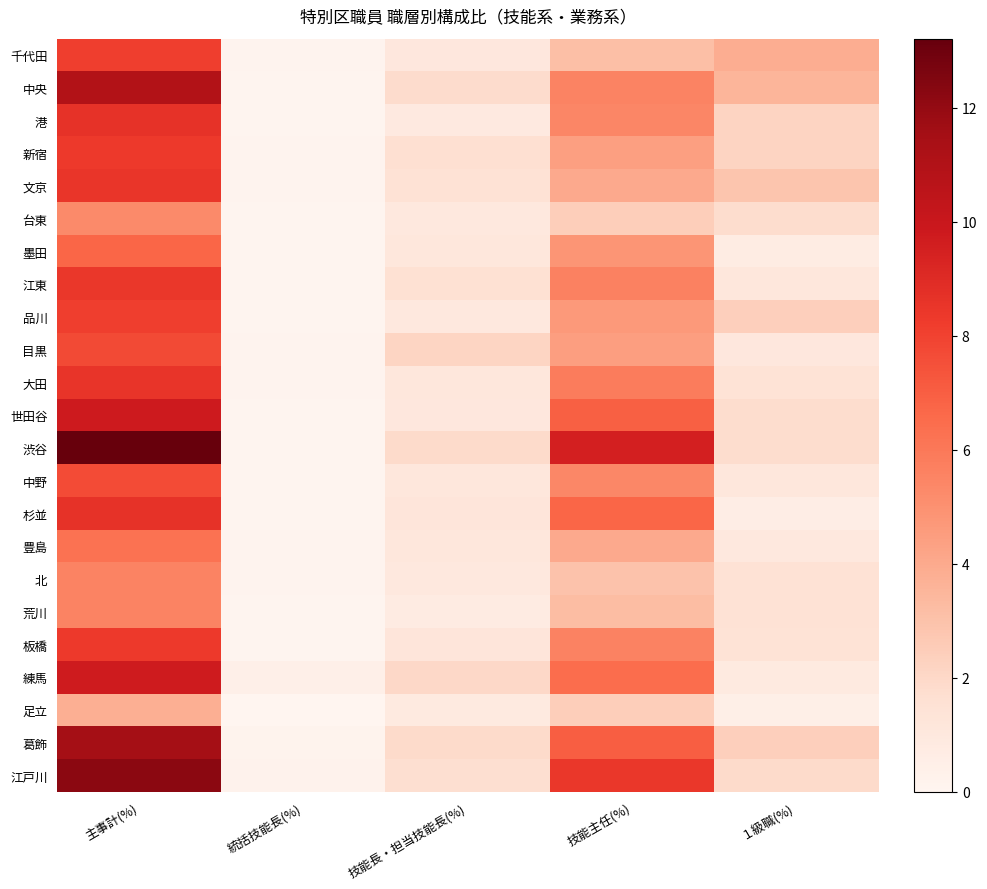

Reading left to right, list all the values displayed in this chart.

千代田: 主事計(%)=8.1	統括技能長(%)=0.1	技能長・担当技能長(%)=1.1	技能主任(%)=3.1	１級職(%)=3.9
中央: 主事計(%)=11.0	統括技能長(%)=0.1	技能長・担当技能長(%)=1.8	技能主任(%)=5.5	１級職(%)=3.5
港: 主事計(%)=8.6	統括技能長(%)=0.1	技能長・担当技能長(%)=0.9	技能主任(%)=5.4	１級職(%)=2.2
新宿: 主事計(%)=8.3	統括技能長(%)=0.1	技能長・担当技能長(%)=1.6	技能主任(%)=4.4	１級職(%)=2.2
文京: 主事計(%)=8.5	統括技能長(%)=0.1	技能長・担当技能長(%)=1.5	技能主任(%)=4.0	１級職(%)=2.9
台東: 主事計(%)=5.3	統括技能長(%)=0.1	技能長・担当技能長(%)=1.0	技能主任(%)=2.5	１級職(%)=1.8
墨田: 主事計(%)=6.7	統括技能長(%)=0.1	技能長・担当技能長(%)=1.1	技能主任(%)=4.8	１級職(%)=0.7
江東: 主事計(%)=8.4	統括技能長(%)=0.1	技能長・担当技能長(%)=1.6	技能主任(%)=5.7	１級職(%)=1.1
品川: 主事計(%)=8.1	統括技能長(%)=0.1	技能長・担当技能長(%)=1.0	技能主任(%)=4.7	１級職(%)=2.4
目黒: 主事計(%)=7.7	統括技能長(%)=0.1	技能長・担当技能長(%)=2.1	技能主任(%)=4.5	１級職(%)=1.0
大田: 主事計(%)=8.5	統括技能長(%)=0.1	技能長・担当技能長(%)=1.1	技能主任(%)=5.9	１級職(%)=1.4
世田谷: 主事計(%)=9.8	統括技能長(%)=0.1	技能長・担当技能長(%)=1.0	技能主任(%)=6.9	１級職(%)=1.8
渋谷: 主事計(%)=13.2	統括技能長(%)=0.1	技能長・担当技能長(%)=1.9	技能主任(%)=9.5	１級職(%)=1.8
中野: 主事計(%)=7.7	統括技能長(%)=0.1	技能長・担当技能長(%)=1.1	技能主任(%)=5.4	１級職(%)=1.1
杉並: 主事計(%)=8.6	統括技能長(%)=0.1	技能長・担当技能長(%)=1.2	技能主任(%)=6.7	１級職(%)=0.6
豊島: 主事計(%)=6.2	統括技能長(%)=0.1	技能長・担当技能長(%)=1.1	技能主任(%)=4.0	１級職(%)=1.0
北: 主事計(%)=5.6	統括技能長(%)=0.1	技能長・担当技能長(%)=1.0	技能主任(%)=3.0	１級職(%)=1.5
荒川: 主事計(%)=5.5	統括技能長(%)=0.1	技能長・担当技能長(%)=0.8	技能主任(%)=3.2	１級職(%)=1.5
板橋: 主事計(%)=8.4	統括技能長(%)=0.1	技能長・担当技能長(%)=1.2	技能主任(%)=5.6	１級職(%)=1.4
練馬: 主事計(%)=9.7	統括技能長(%)=0.4	技能長・担当技能長(%)=2.0	技能主任(%)=6.5	１級職(%)=0.9
足立: 主事計(%)=3.8	統括技能長(%)=0.0	技能長・担当技能長(%)=0.9	技能主任(%)=2.4	１級職(%)=0.5
葛飾: 主事計(%)=11.5	統括技能長(%)=0.2	技能長・担当技能長(%)=1.9	技能主任(%)=7.0	１級職(%)=2.4
江戸川: 主事計(%)=12.2	統括技能長(%)=0.2	技能長・担当技能長(%)=1.7	技能主任(%)=8.4	１級職(%)=1.9